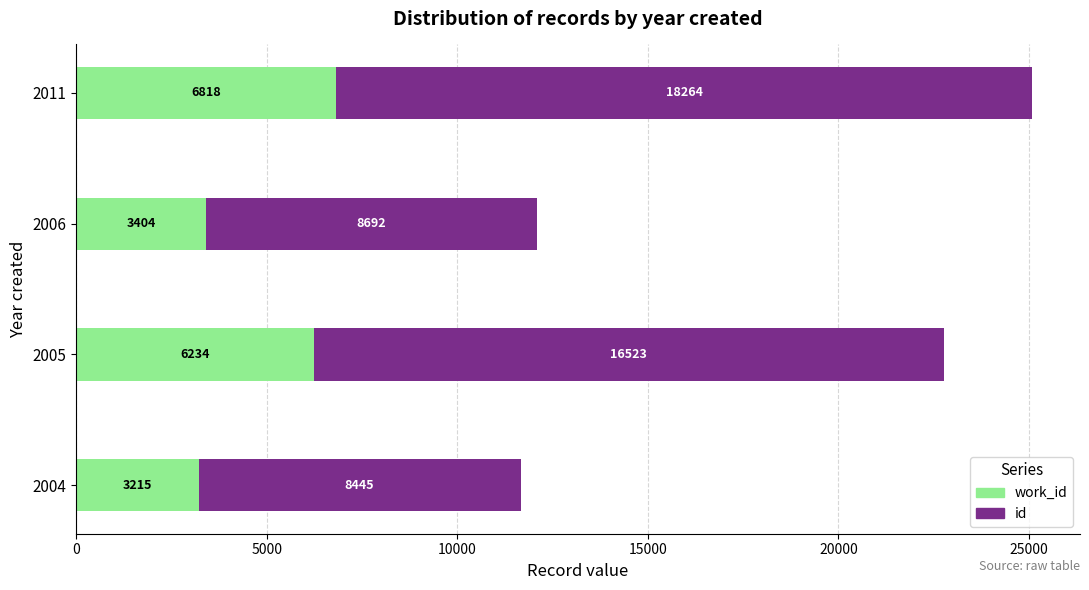

At which category is the sum across all series the highest?

2011